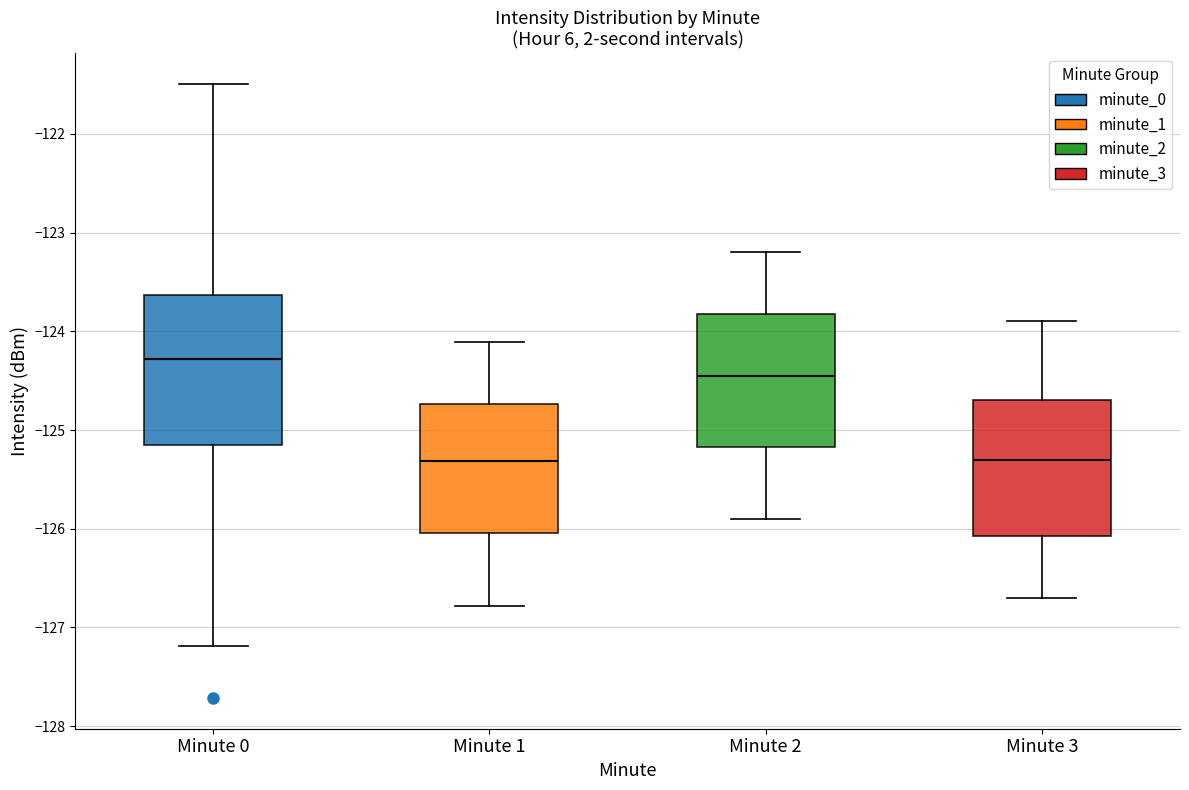

Which box's median line is the highest?

Minute 0